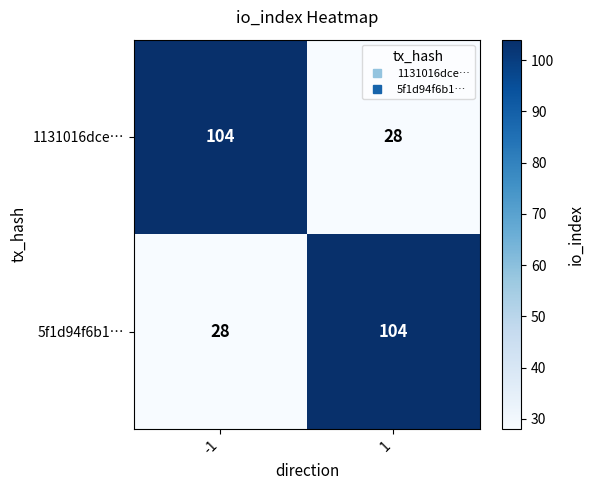

Is it true that 5f1d94f6b1… equals 21 at 1?

False